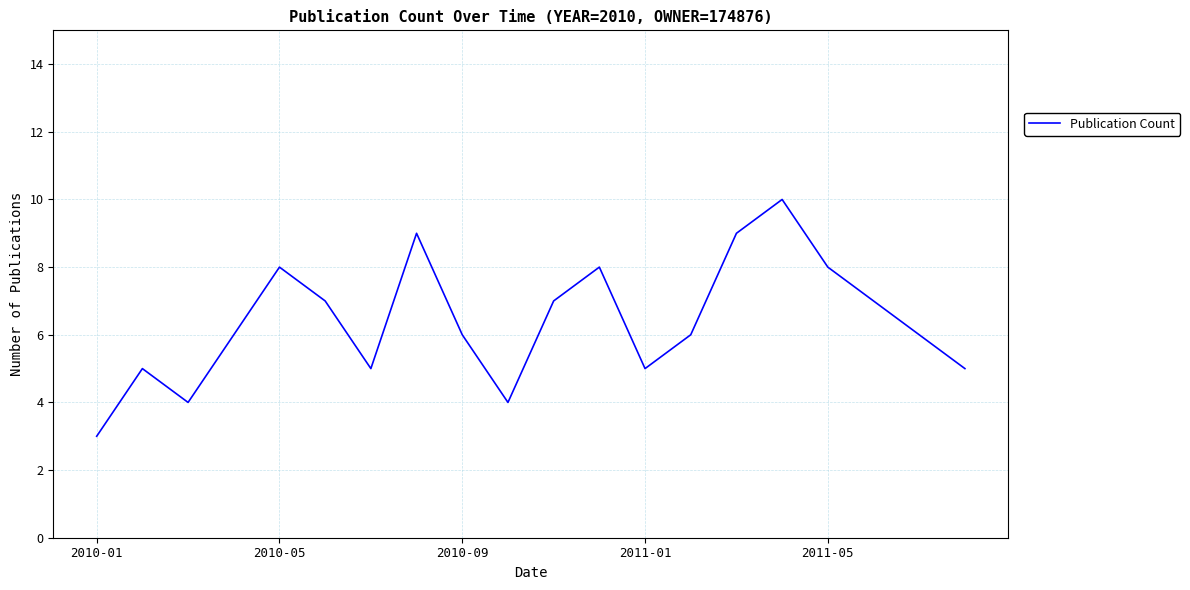

What is the greatest value displayed?

10